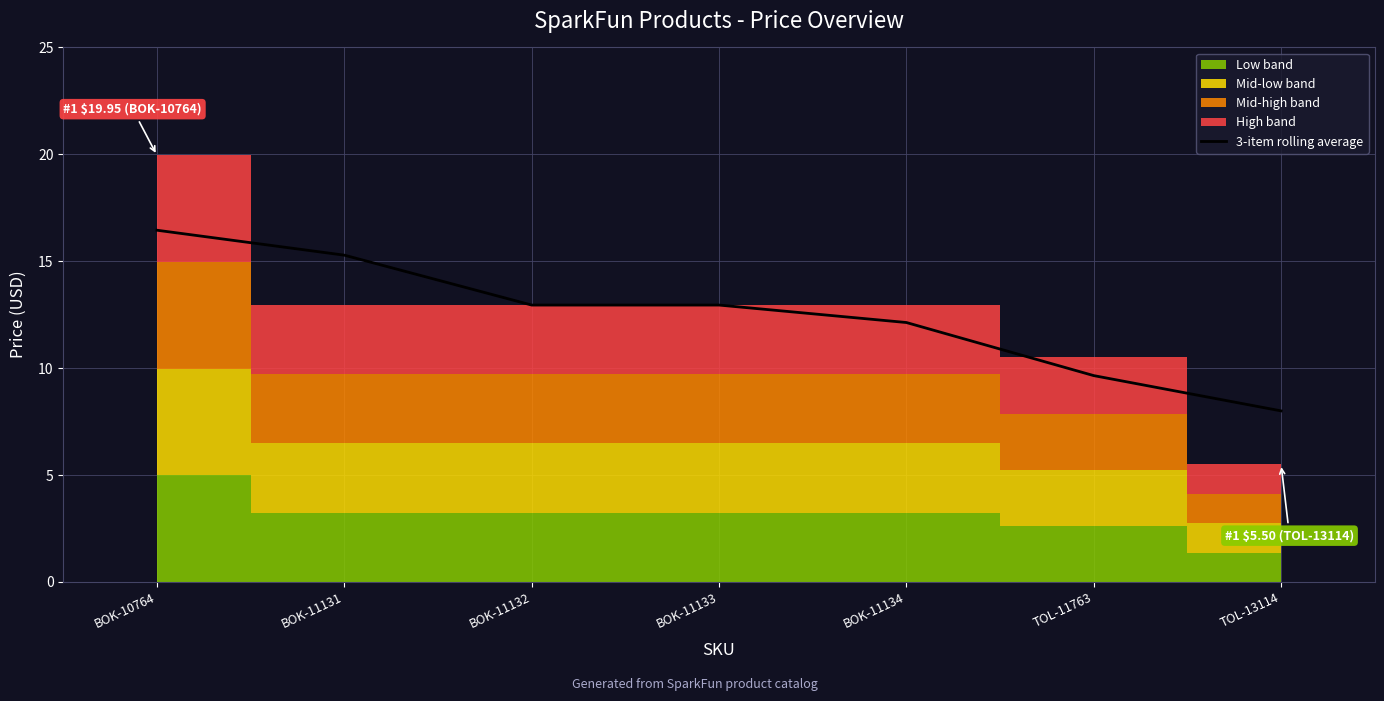

Reading left to right, extract all data points from this chart.

16.4	15.3	12.9	12.9	12.1	9.7	8.0